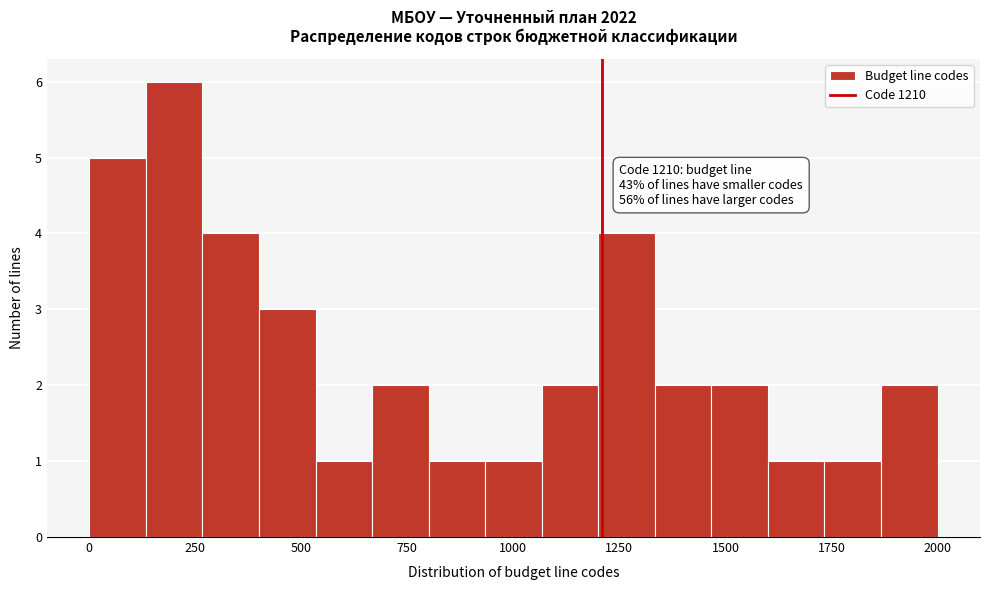

Around what value on the x-axis is the tallest bar? Give the approximate position of its centre, as read against the axis.

200